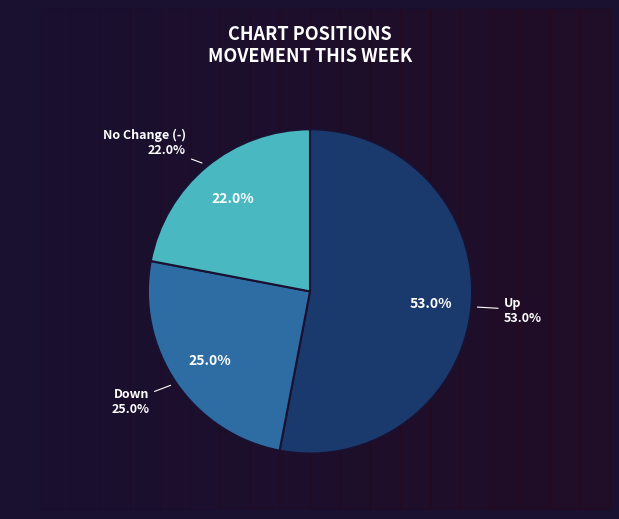

True or false: up accounts for 60% of the total.

False